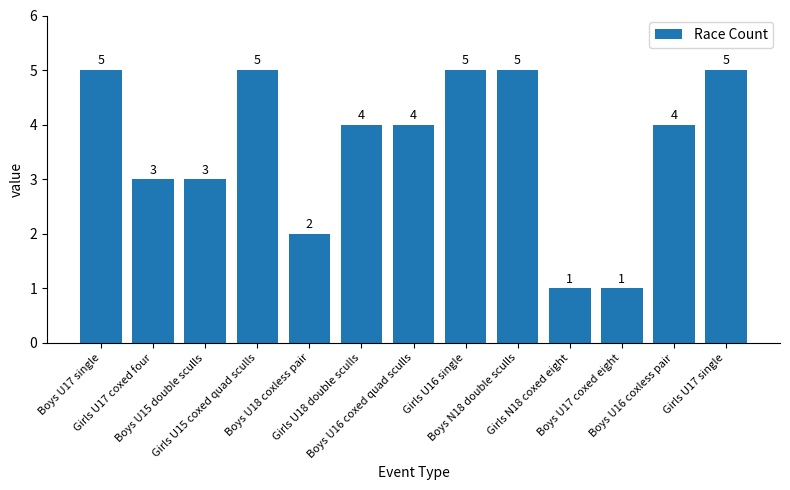

How many values are between 3 and 5?

10